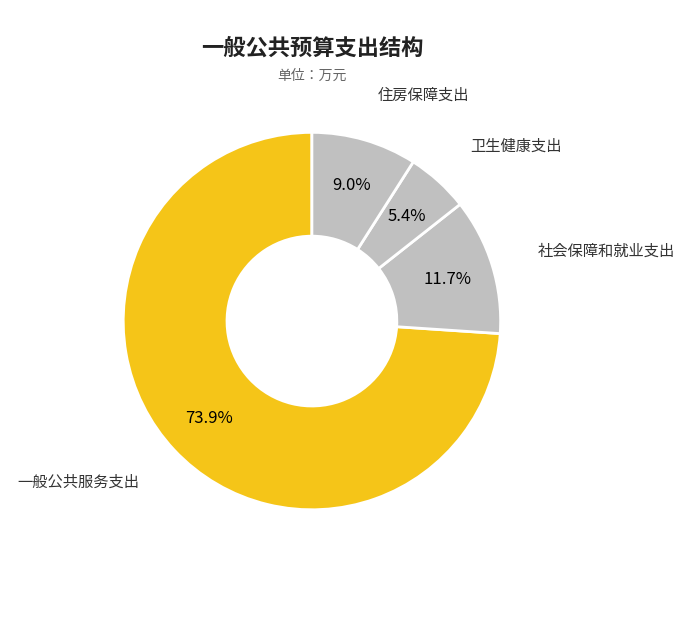

How many segments does this pie chart have?

4